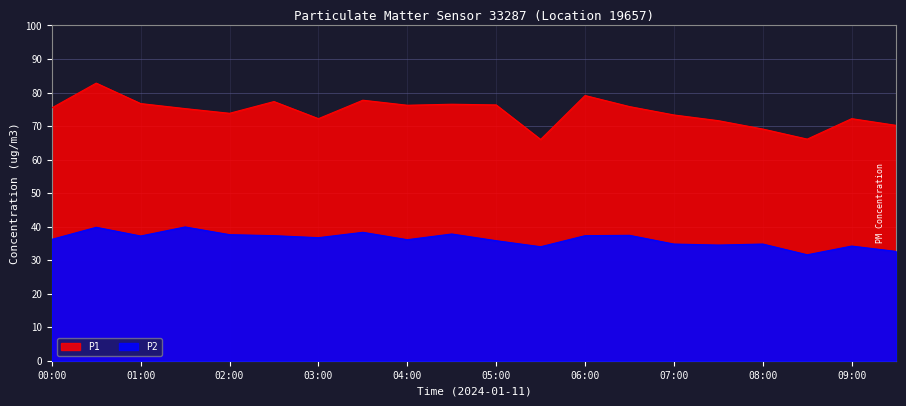

Is it true that P2 equals 66.6 at 01:00?

False